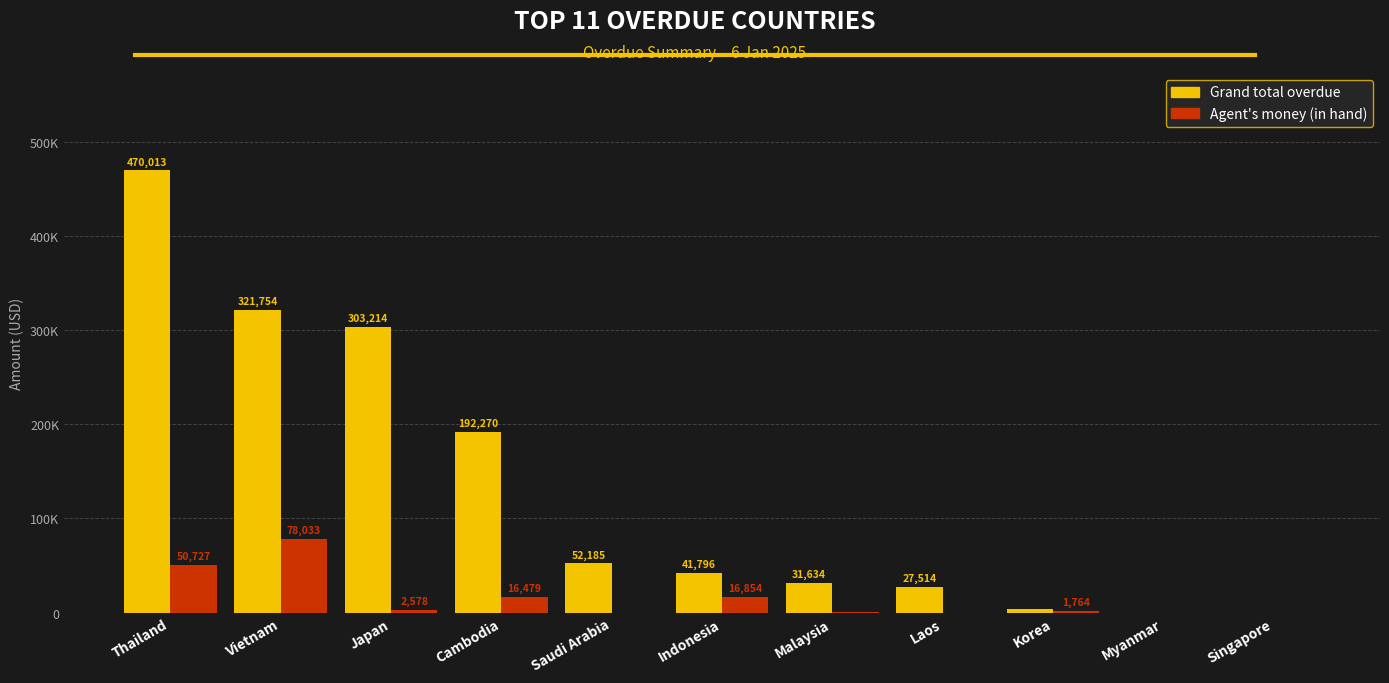

What is the difference between the Agent's money (in hand) values at Japan and Malaysia?

2339.7